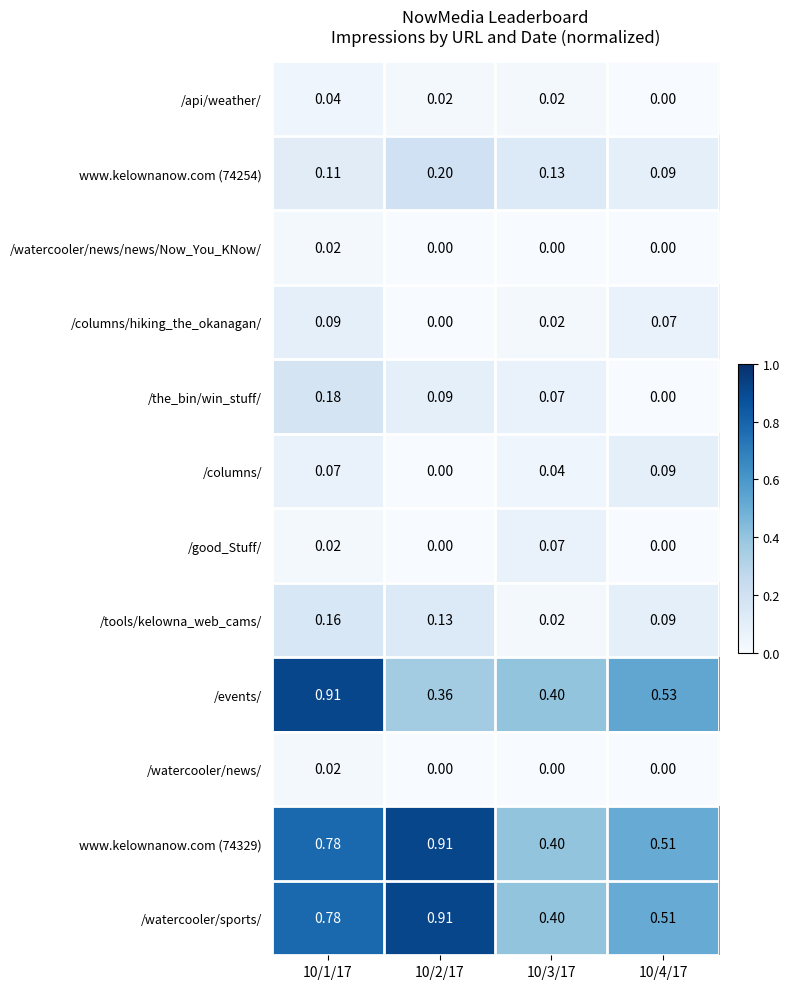

Which series changed the most between 10/1/17 and 10/3/17?

/events/